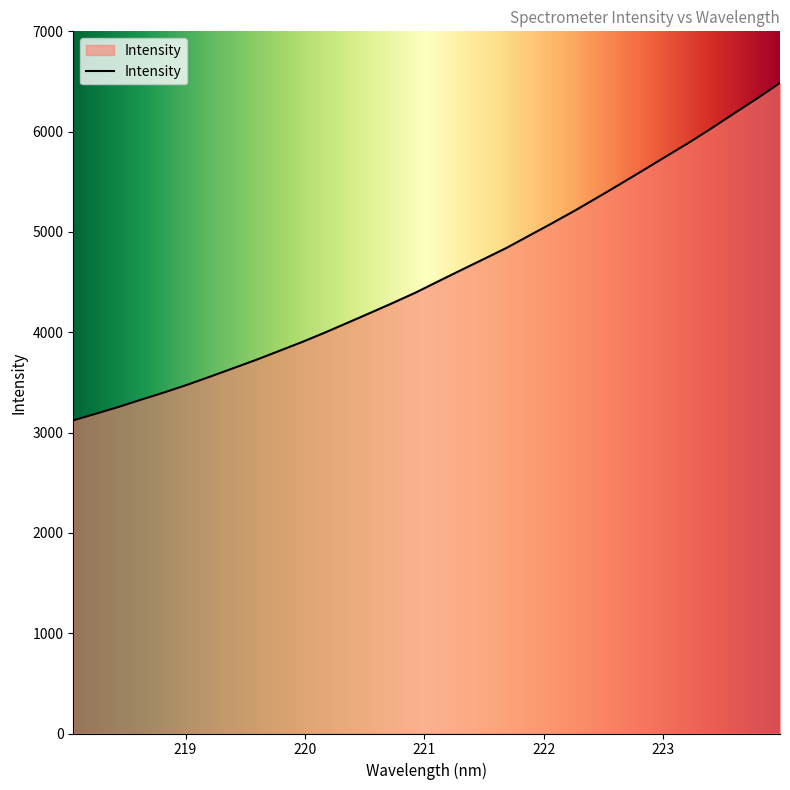

What is the minimum value shown in the chart?

3121.9